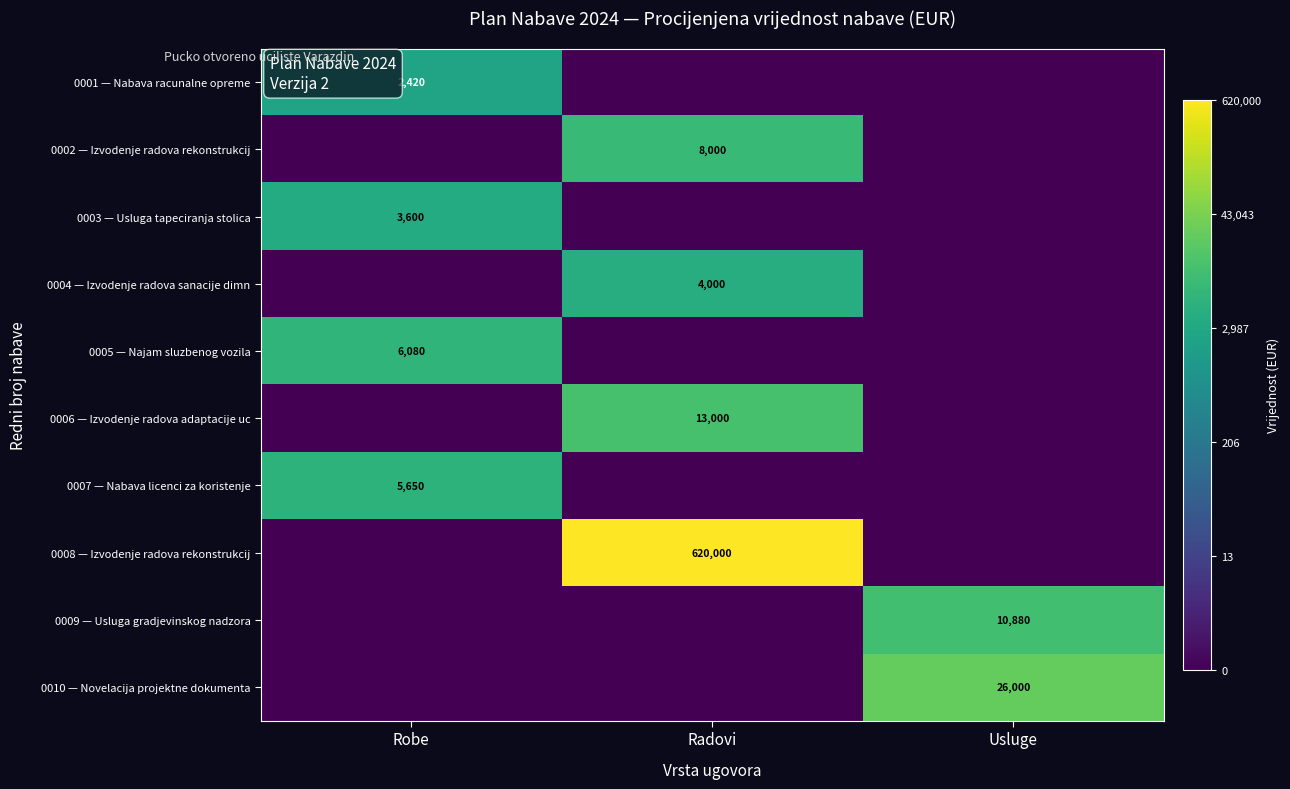

True or false: 0005 — Najam sluzbenog vozila has a value of 6080 at Robe.

True